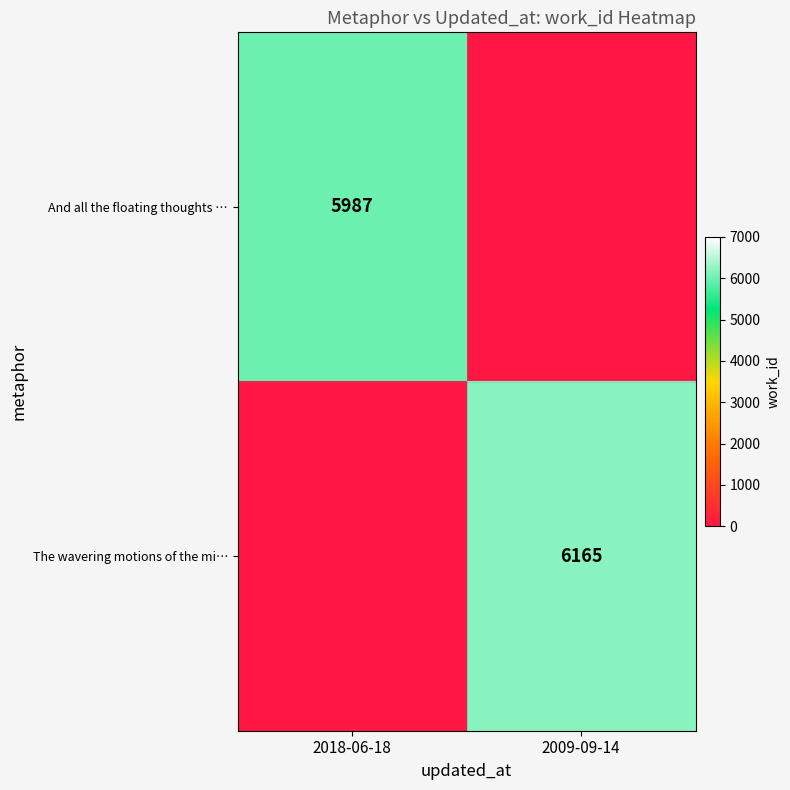

Is it true that The wavering motions of the mi… equals 10889 at 2009-09-14?

False